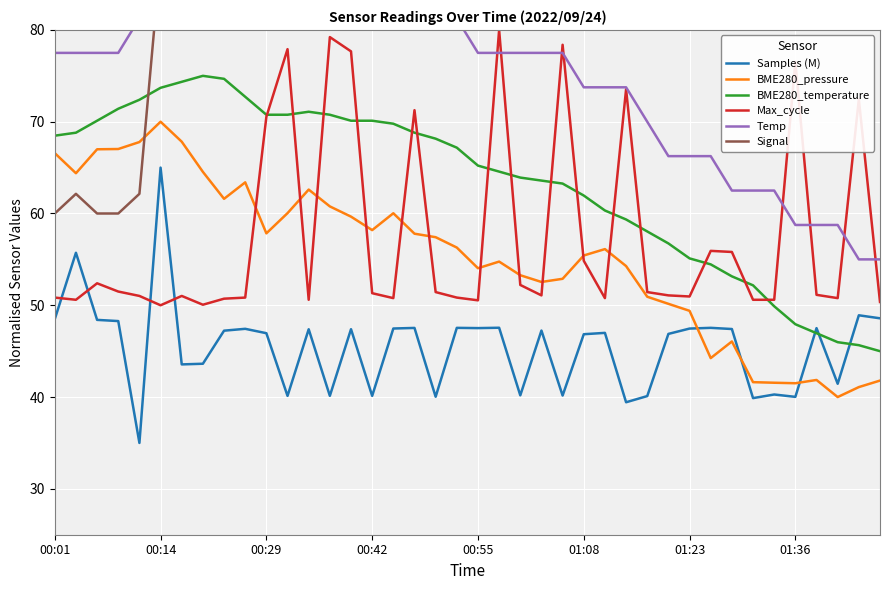

The Max_cycle series shows 46.5 at 01:36. True or false?

False